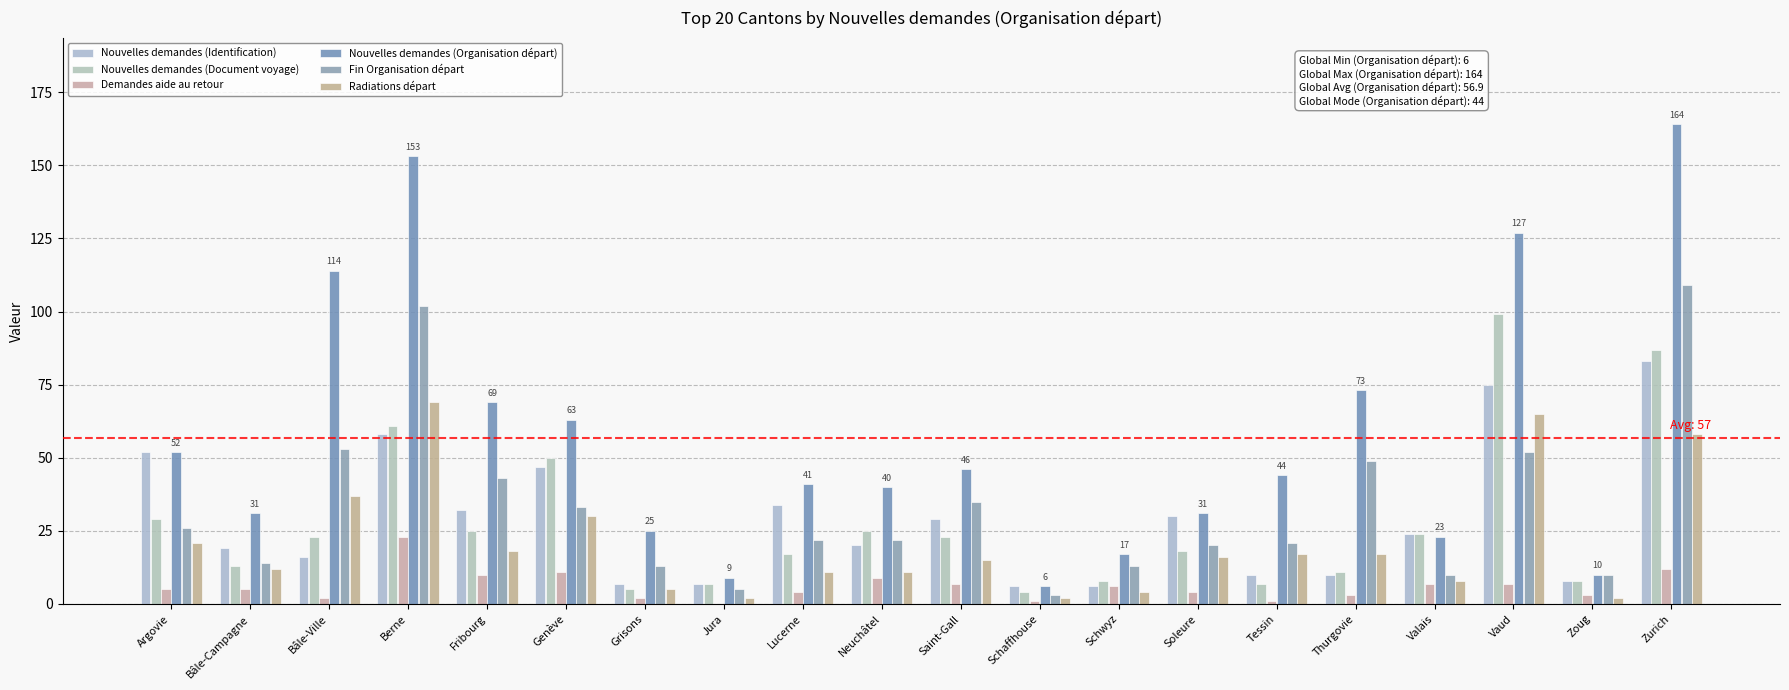

Are the bars horizontal?

No